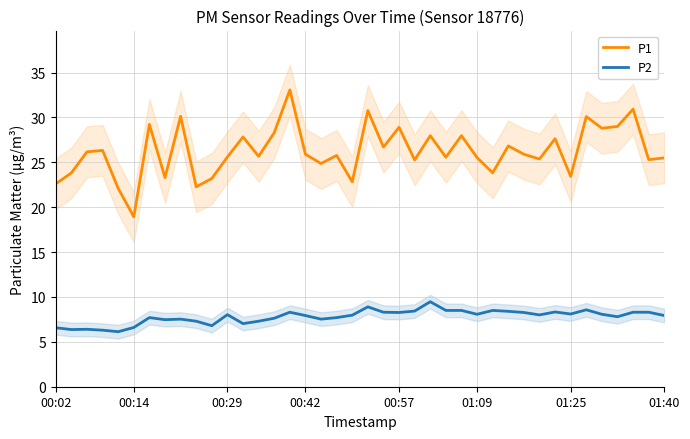

True or false: P2 has a value of 11.5 at 12.

False